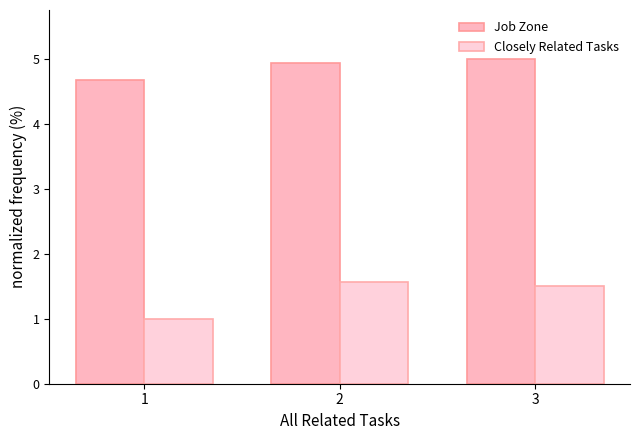

At which label is Closely Related Tasks closest to 1?

1